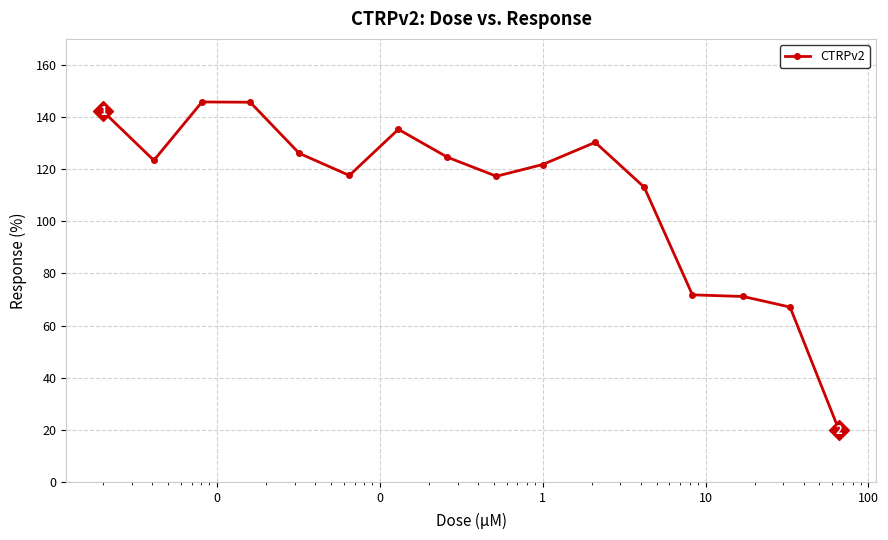

What is the average value?

110.8